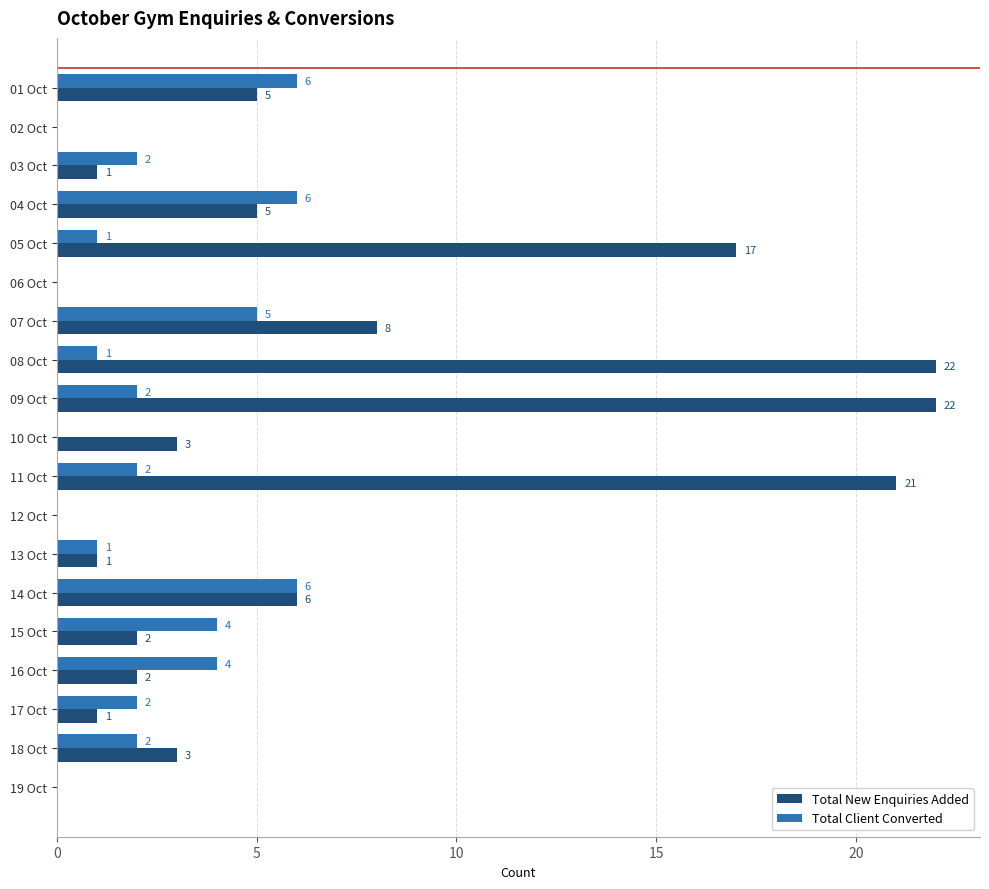

Is it true that Total Client Converted equals -4 at 12 Oct?

False